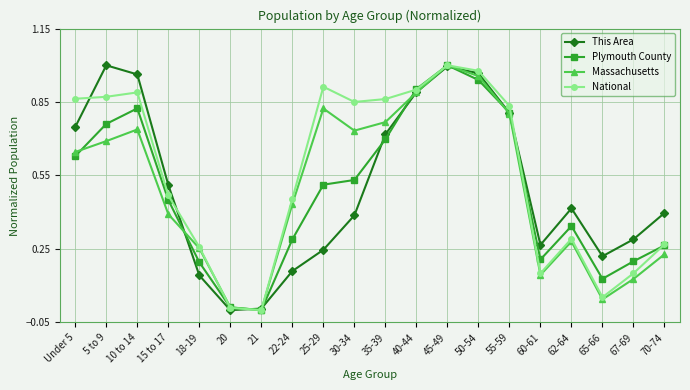

The value of This Area at 50-54 is 1.0. True or false?

True